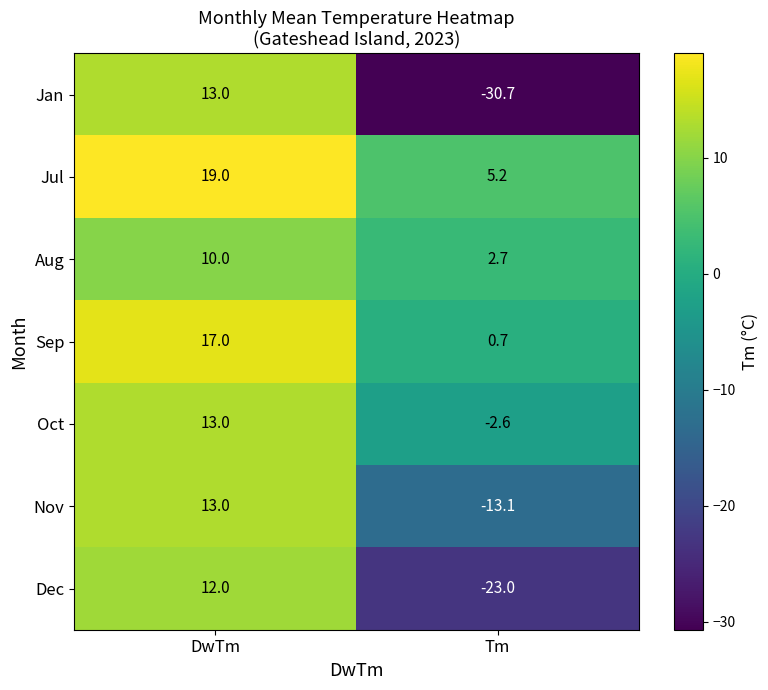

Reading left to right, transcribe all the data shown in this chart.

Jan: DwTm=13.0	Tm=-30.7
Jul: DwTm=19.0	Tm=5.2
Aug: DwTm=10.0	Tm=2.7
Sep: DwTm=17.0	Tm=0.7
Oct: DwTm=13.0	Tm=-2.6
Nov: DwTm=13.0	Tm=-13.1
Dec: DwTm=12.0	Tm=-23.0